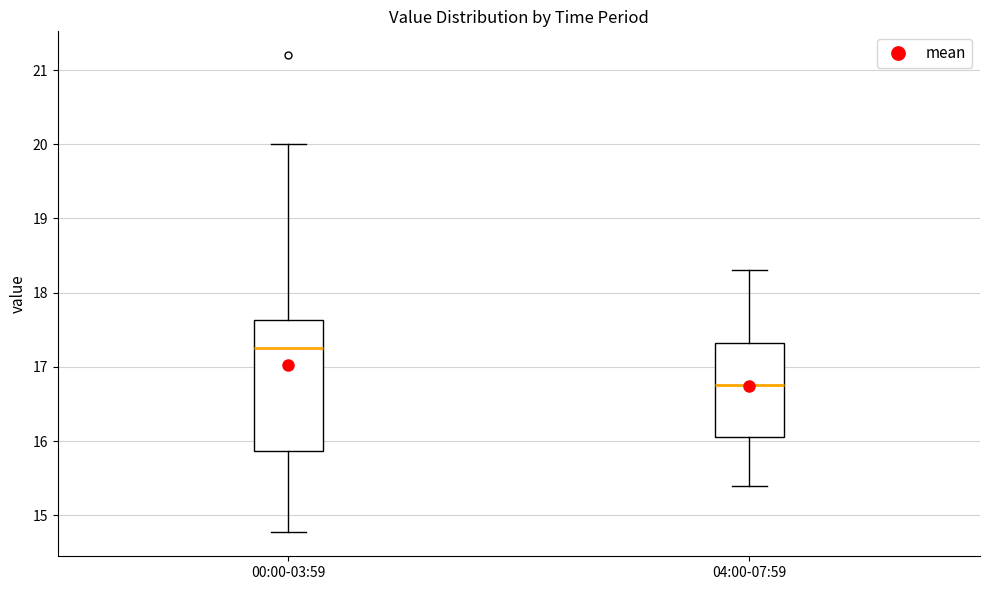

Which box has the lowest median line?

04:00-07:59